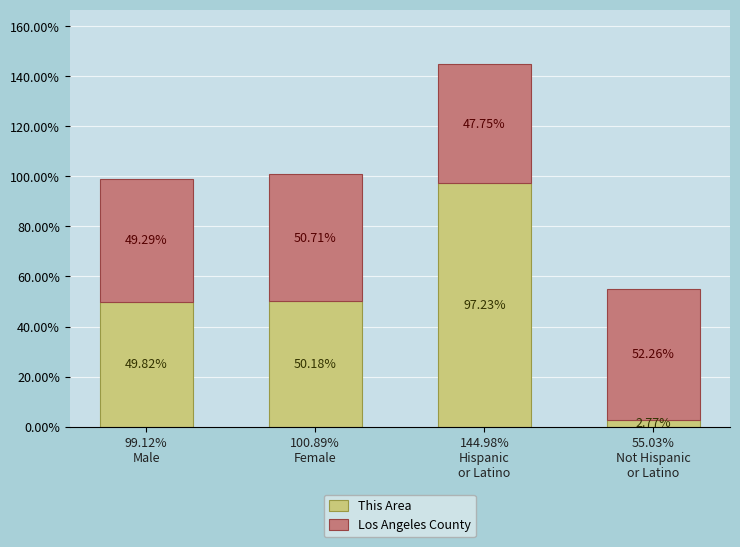

What is the sum of all This Area values?

200.0